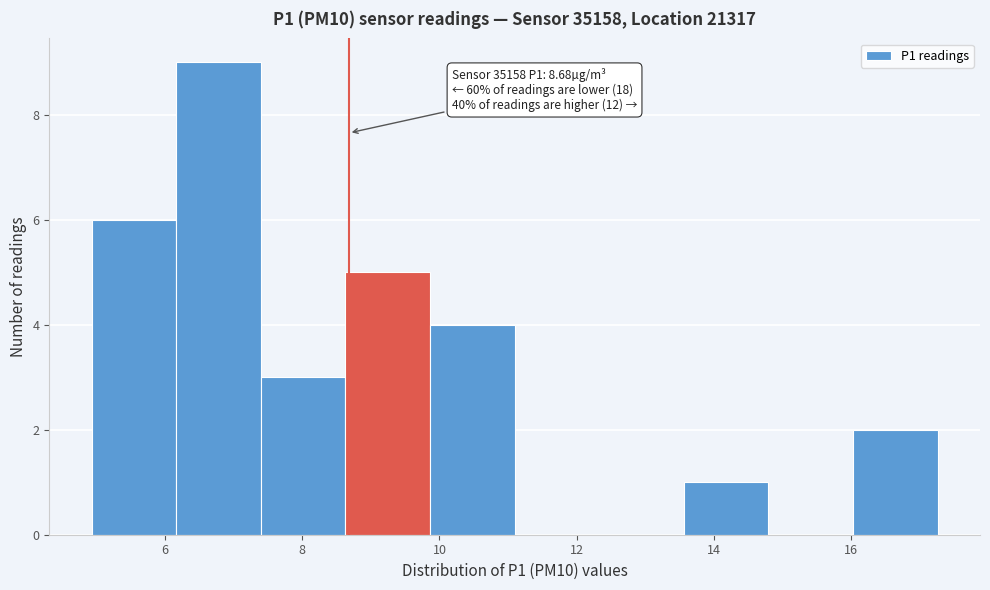

Which range on the x-axis has the tallest bar?

6.2 to 7.4